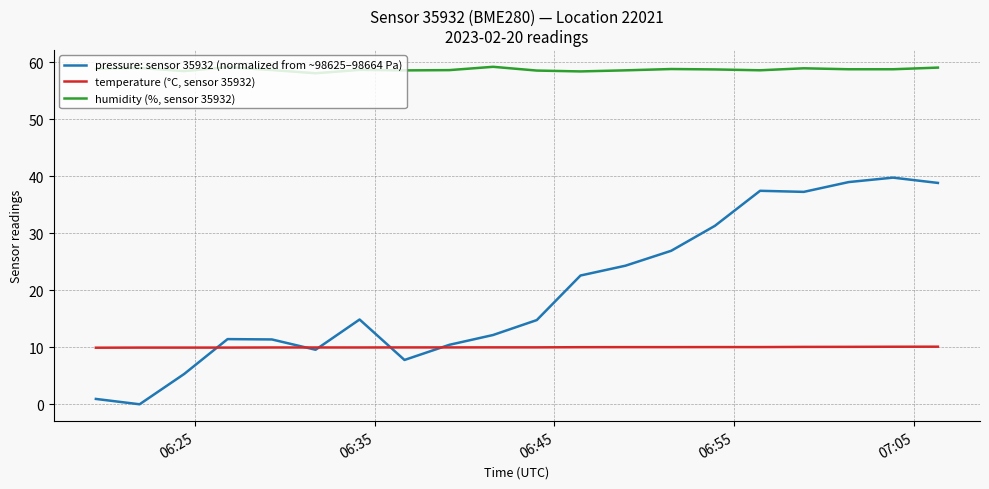

Rank the series by their maximum value, from lowest to highest.

temperature (°C, sensor 35932), pressure: sensor 35932 (normalized from ~98625–98664 Pa), humidity (%, sensor 35932)